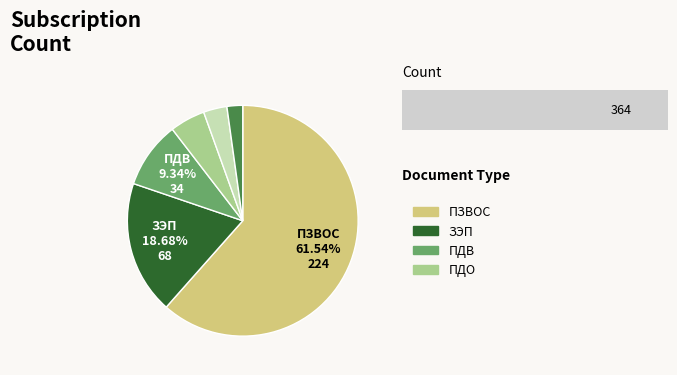

Between ПЗВОС and ПДС, which is larger?

ПЗВОС